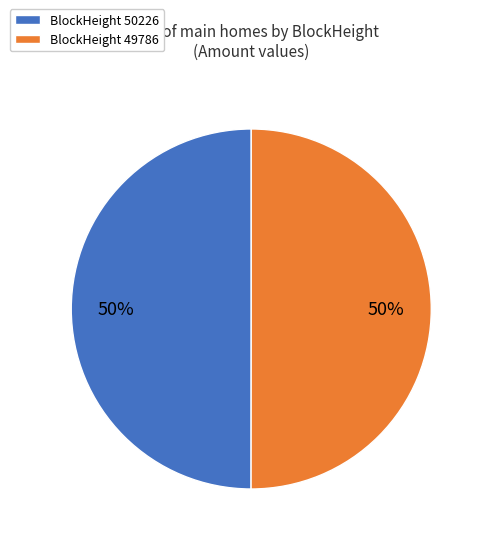

Approximately how many times larger is the value at BlockHeight 49786 compared to BlockHeight 50226?

1.0